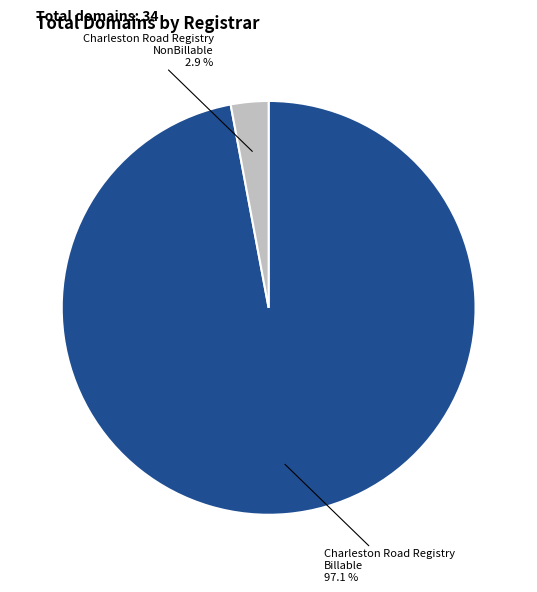

To the nearest percent, what is the difference between the largest and smallest slice percentages?

94%